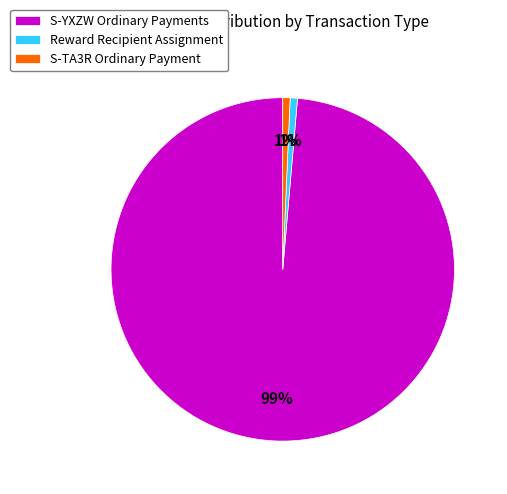

Which has a higher value, S-TA3R Ordinary Payment or S-YXZW Ordinary Payments?

S-YXZW Ordinary Payments